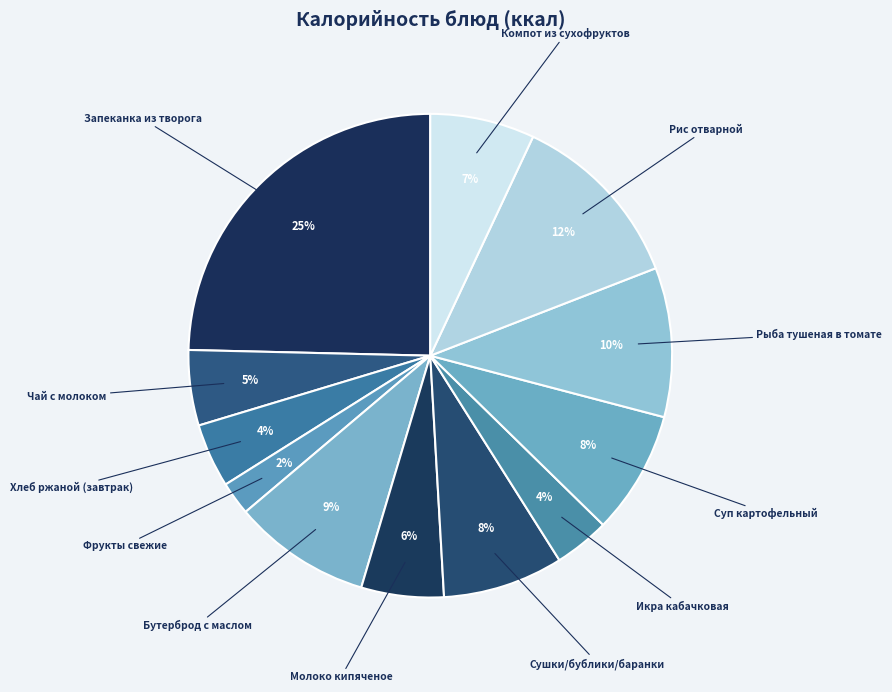

What percentage is the Чай с молоком slice, to the nearest percent?

5%